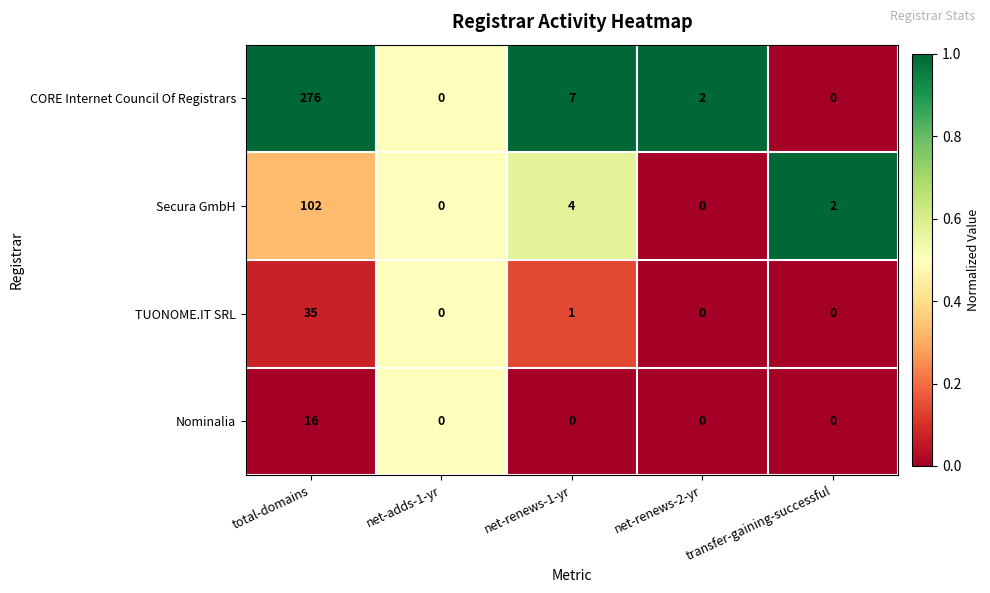

Is it true that CORE Internet Council Of Registrars equals 0 at net-adds-1-yr?

True